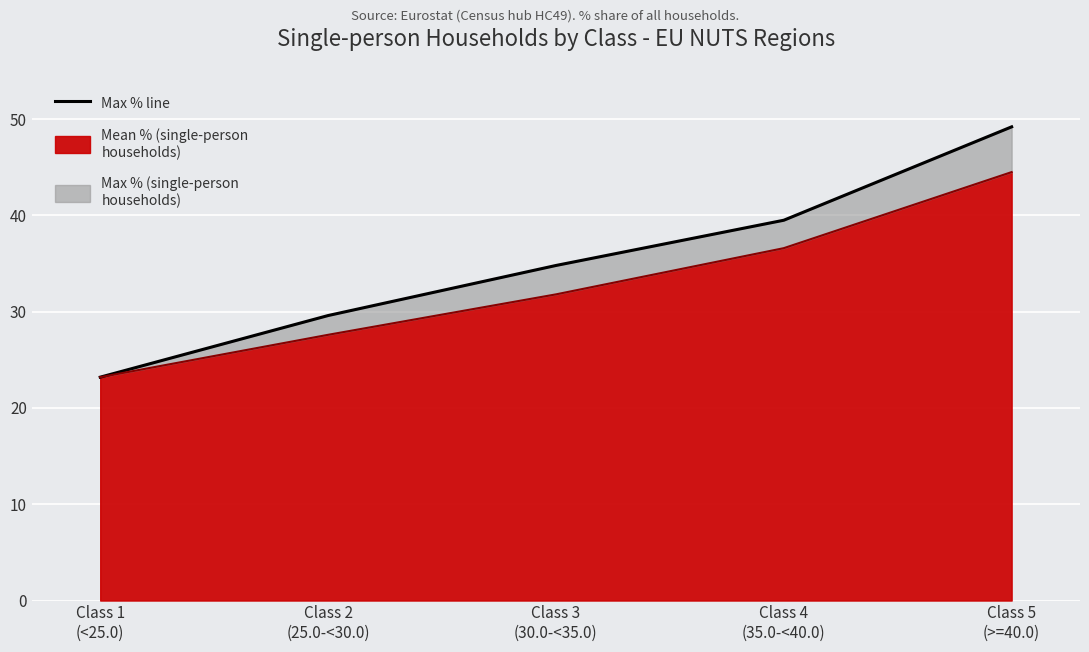

What is the difference between the highest and lowest values at Class 4
(35.0-<40.0)?

2.9